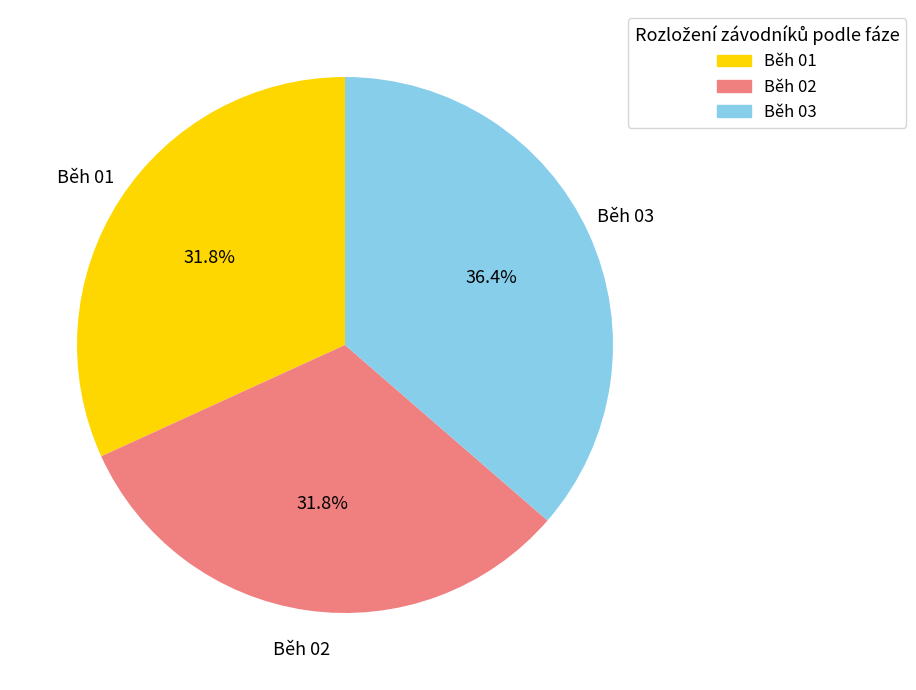

What percentage do Běh 02 and Běh 03 together represent?

68.2%